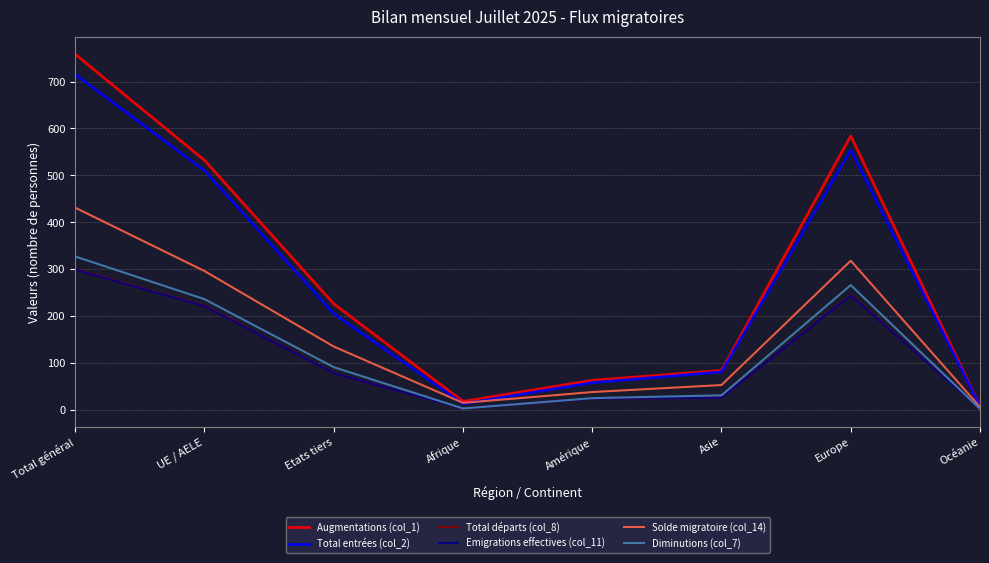

How many lines are shown in the chart?

6